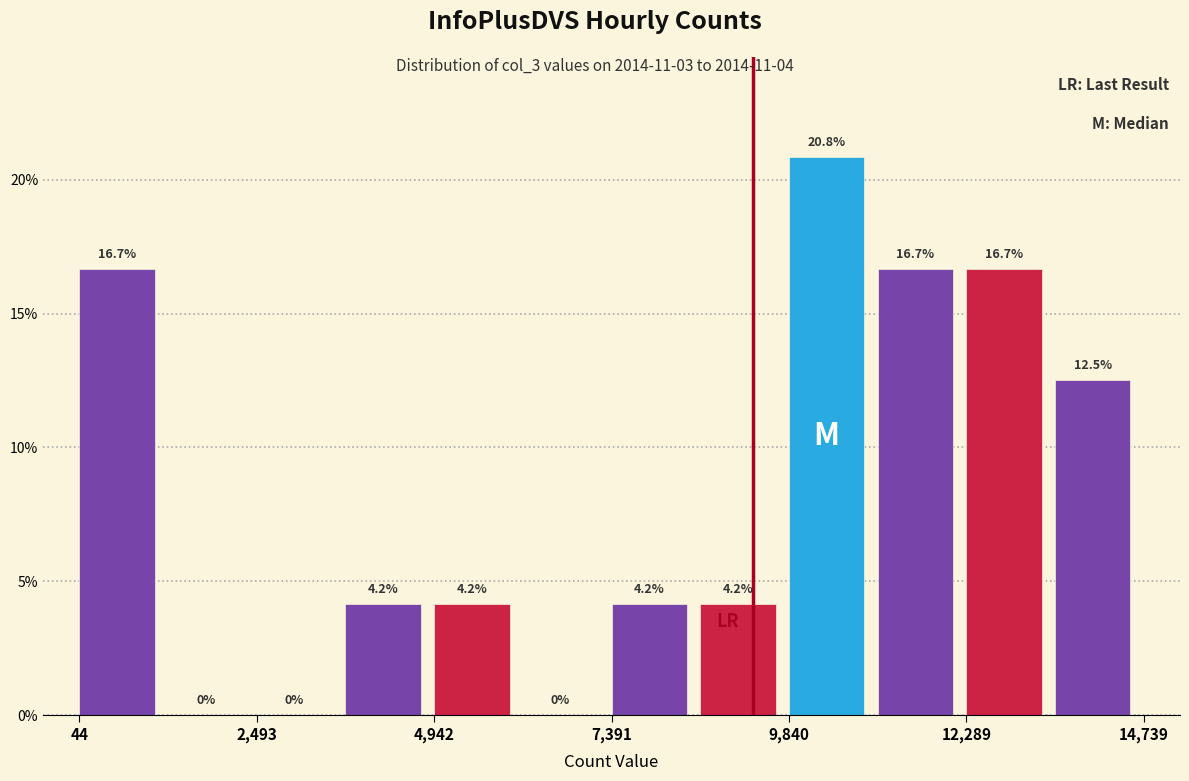

Read against the x-axis, roughly where is the centre of the tallest bar?

10500